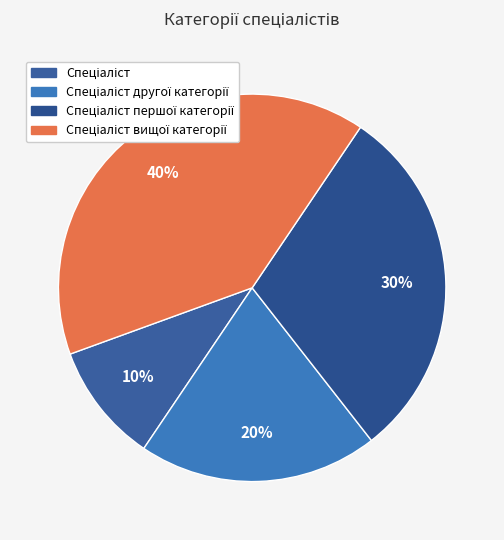

How many segments does this pie chart have?

4